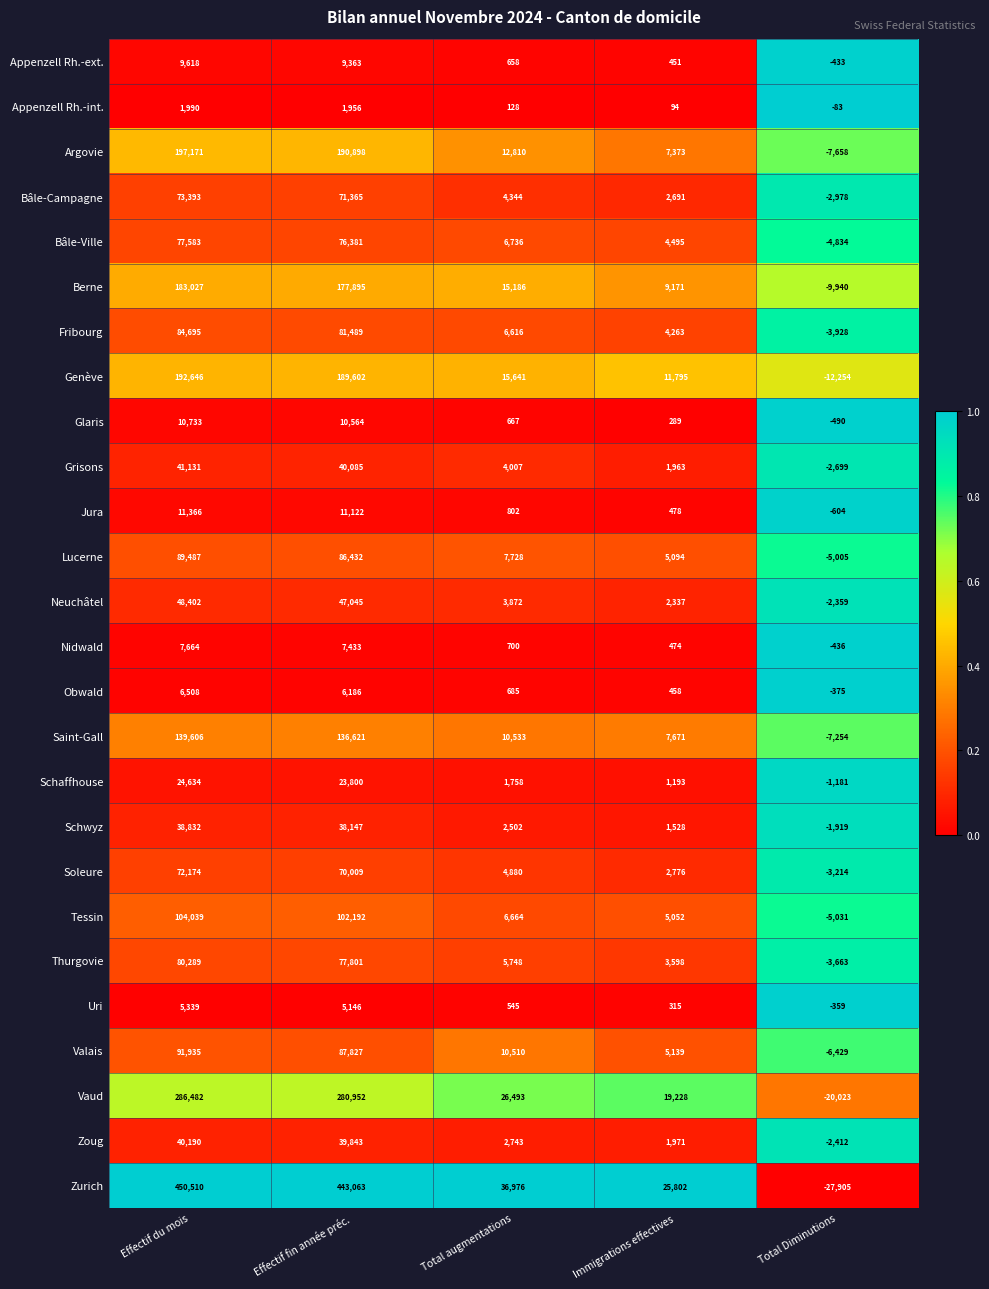

At how many categories does at least one series exceed 0?

4